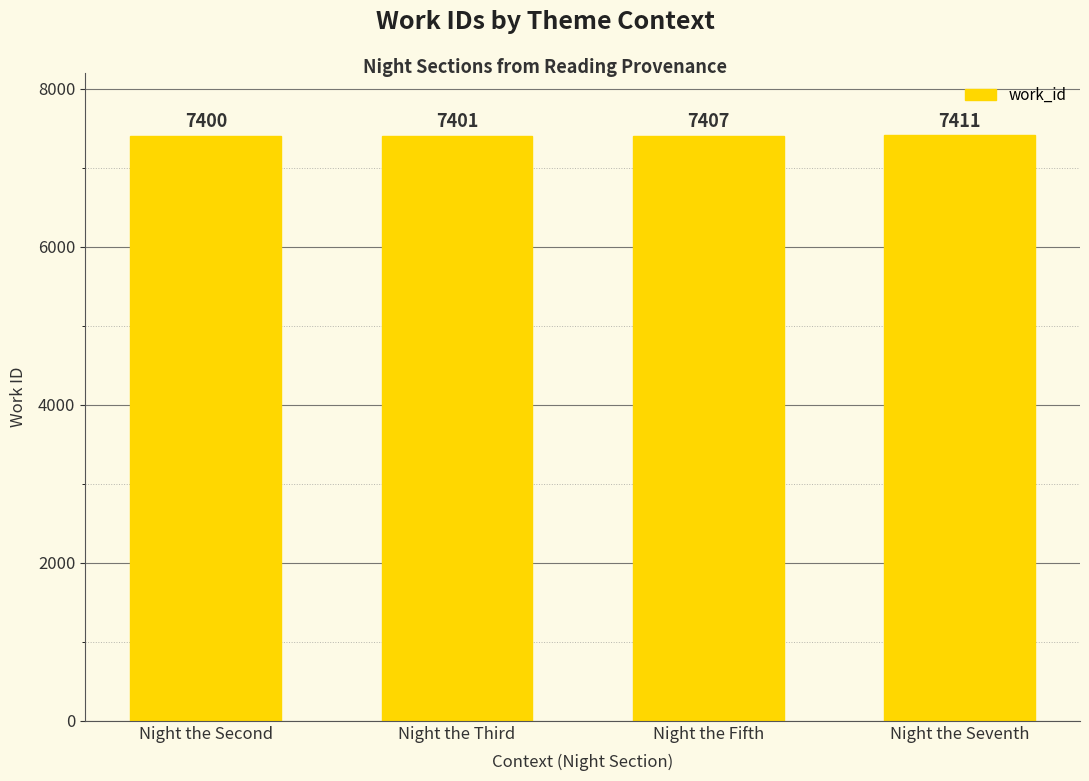

Reading left to right, transcribe all the data shown in this chart.

Night the Second=7400	Night the Third=7401	Night the Fifth=7407	Night the Seventh=7411